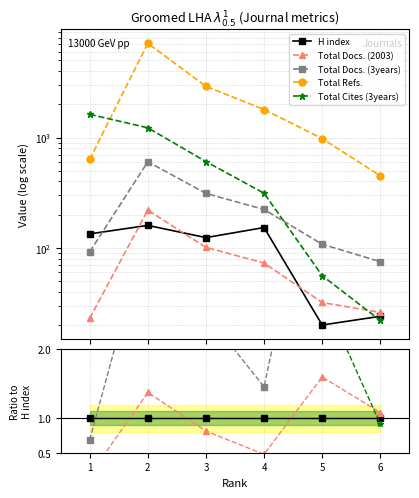

Rank the series by their maximum value, from highest to lowest.

Total Refs., Total Cites (3years), Total Docs. (3years), Total Docs. (2003), H index